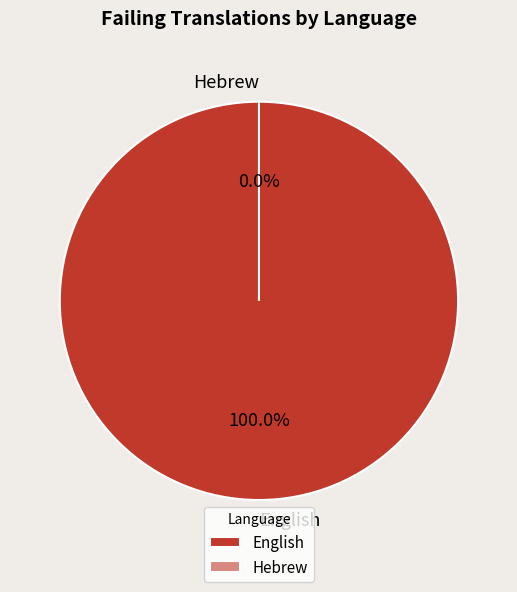

Which slice represents more than half of the pie?

English